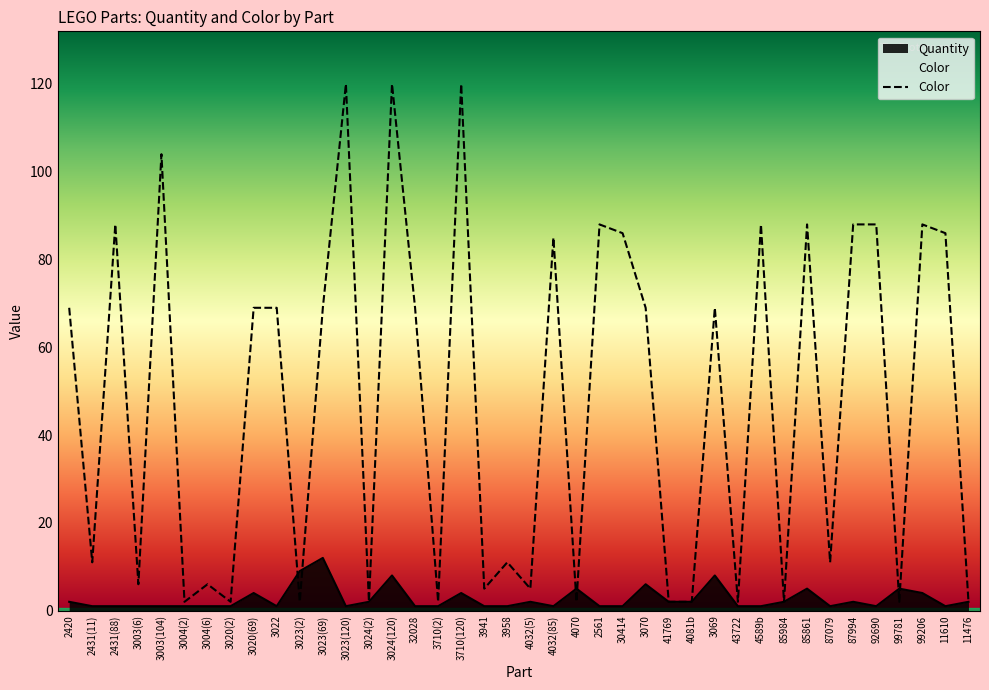

Reading left to right, list all the values displayed in this chart.

Quantity: 2	1	1	1	1	1	1	1	4	1	9	12	1	2	8	1	1	4	1	1	2	1	5	1	1	6	2	2	8	1	1	2	5	1	2	1	5	4	1	2
Color: 69	11	88	6	104	2	6	2	69	69	2	69	120	2	120	69	2	120	5	11	5	85	2	88	86	69	2	2	69	2	88	2	88	11	88	88	2	88	86	2